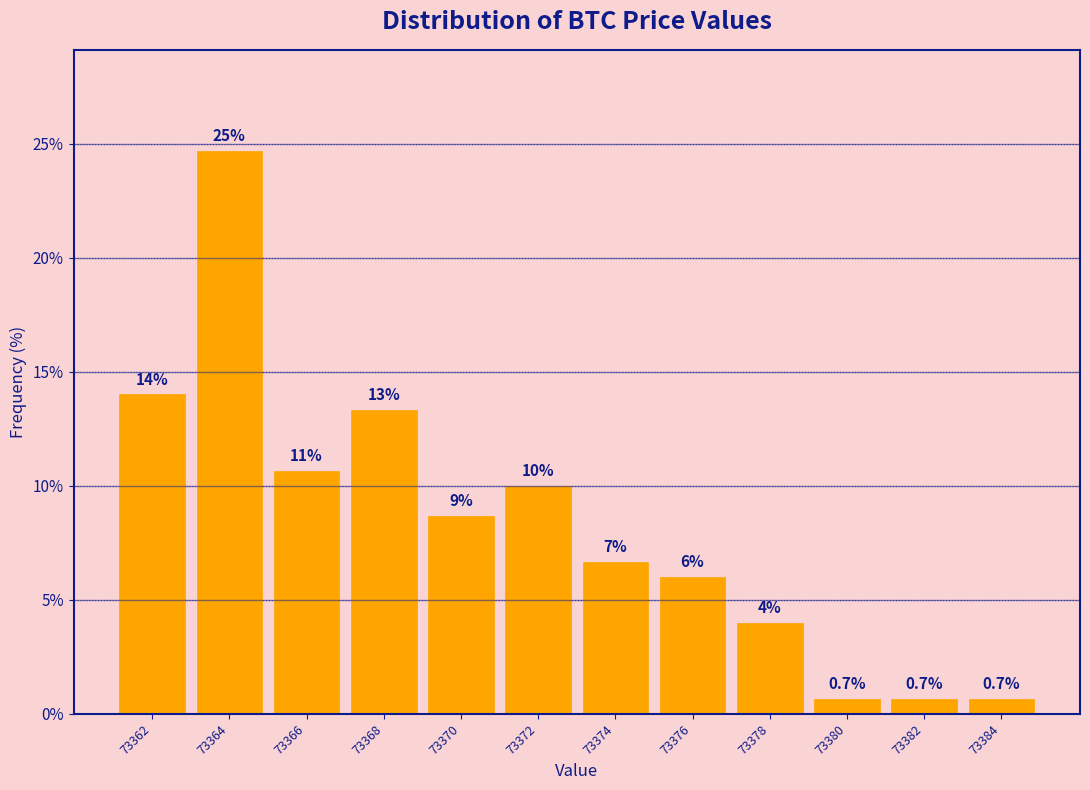

Which range on the x-axis has the tallest bar?

73363.0 to 73365.0